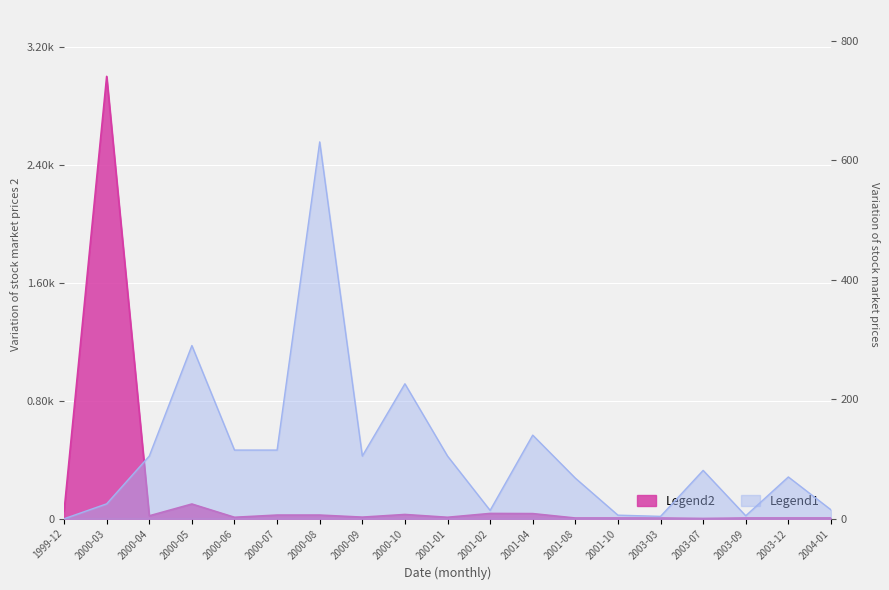

What is the average value of the Volume series?

112